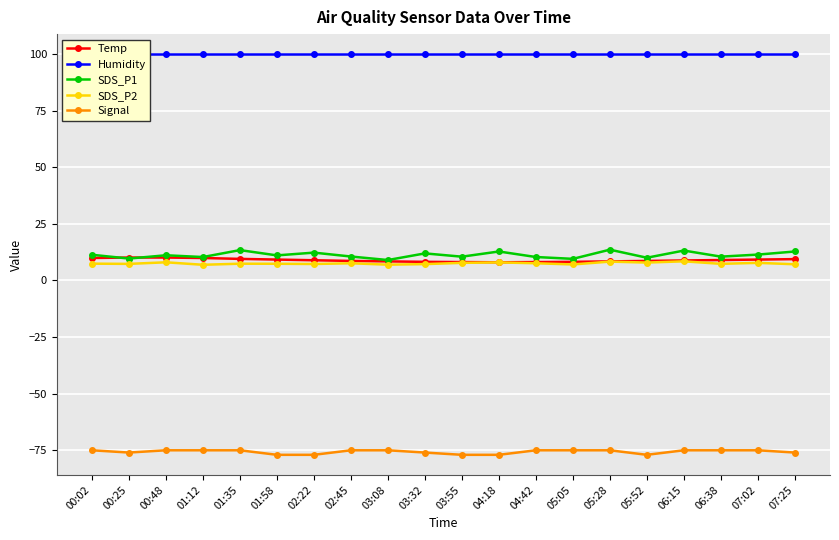

What position from the left is 01:58?

6